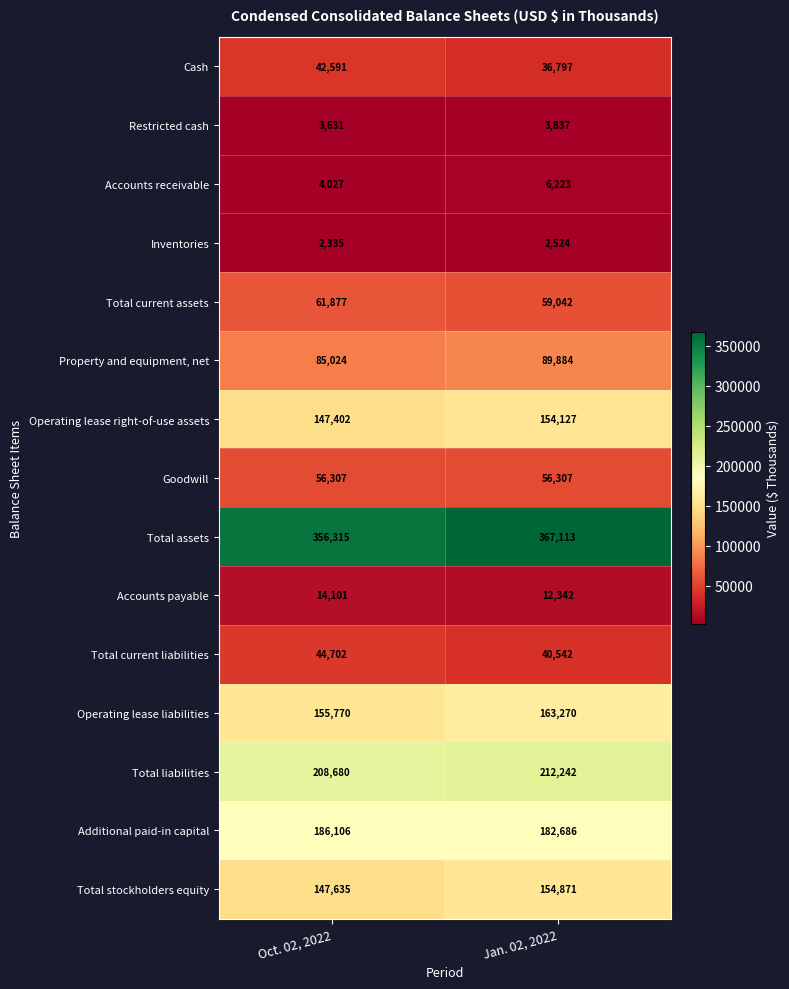

Between Oct. 02, 2022 and Jan. 02, 2022, which series saw the biggest shift?

Total assets